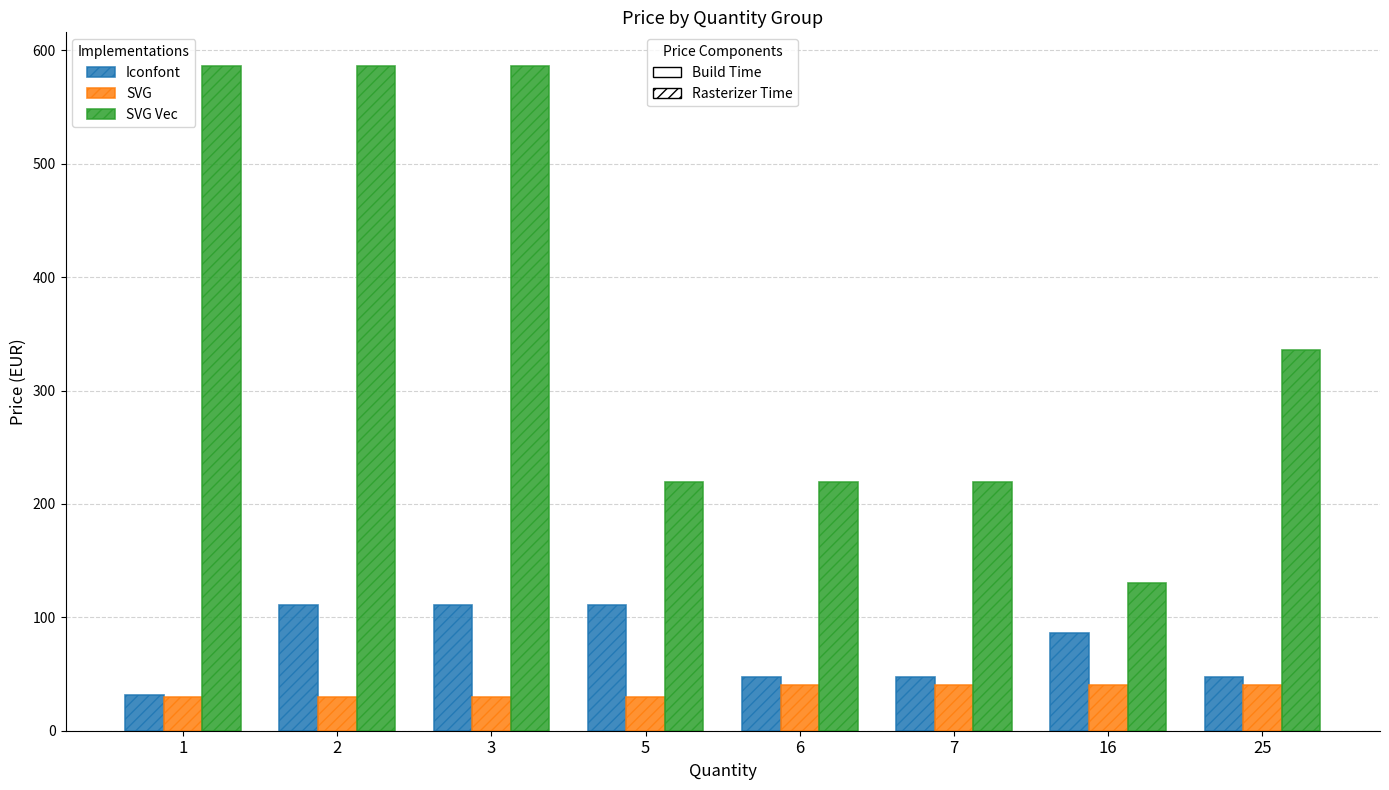

How many series are shown in this chart?

3